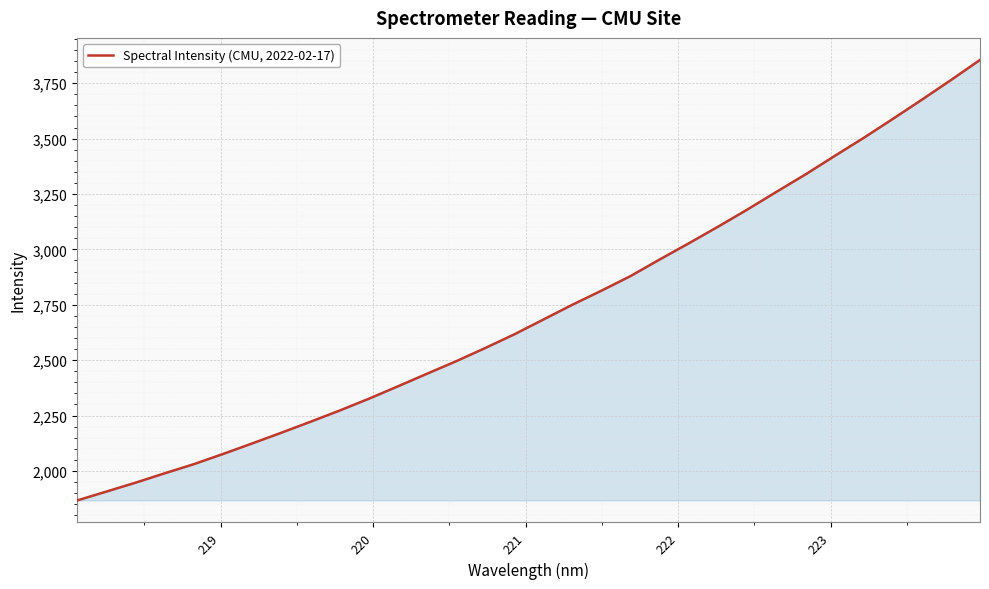

Reading left to right, what are all the values shown in this chart?

1866.8	1906.7	1946.9	1989.3	2030.4	2076.3	2124.0	2172.3	2221.8	2272.4	2325.5	2381.7	2438.6	2495.0	2554.8	2616.6	2683.6	2750.6	2814.2	2880.2	2955.2	3028.0	3102.7	3179.6	3259.6	3338.3	3421.5	3503.2	3588.8	3675.6	3764.3	3855.3